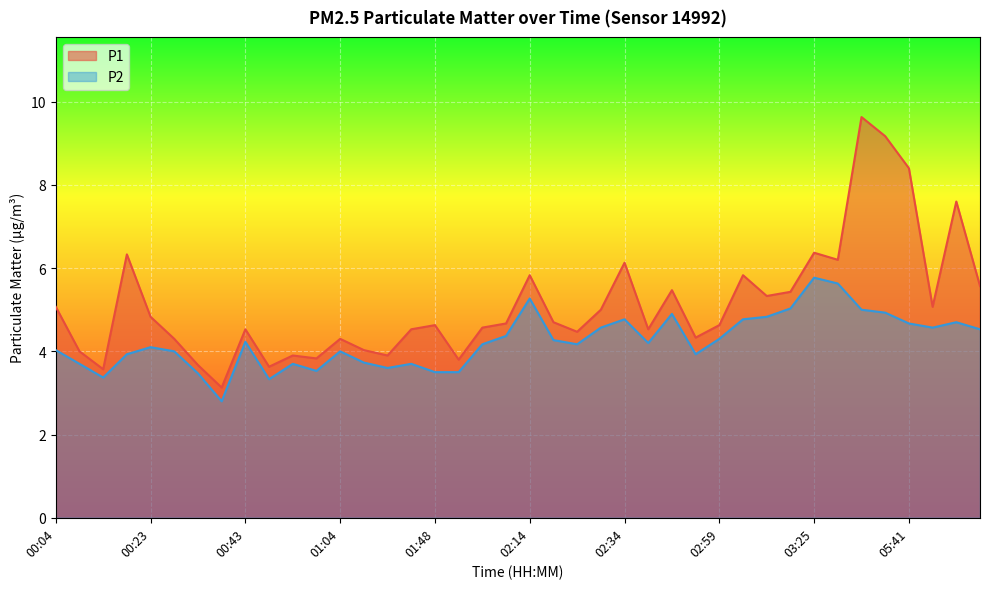

What is the spread (max minus min) of values at 00:38?

0.3